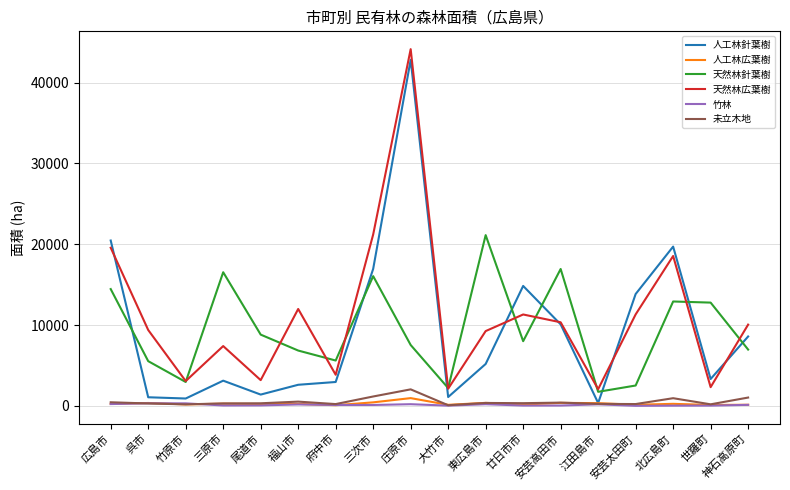

Which category has the highest value in the 人工林針葉樹 series?

庄原市